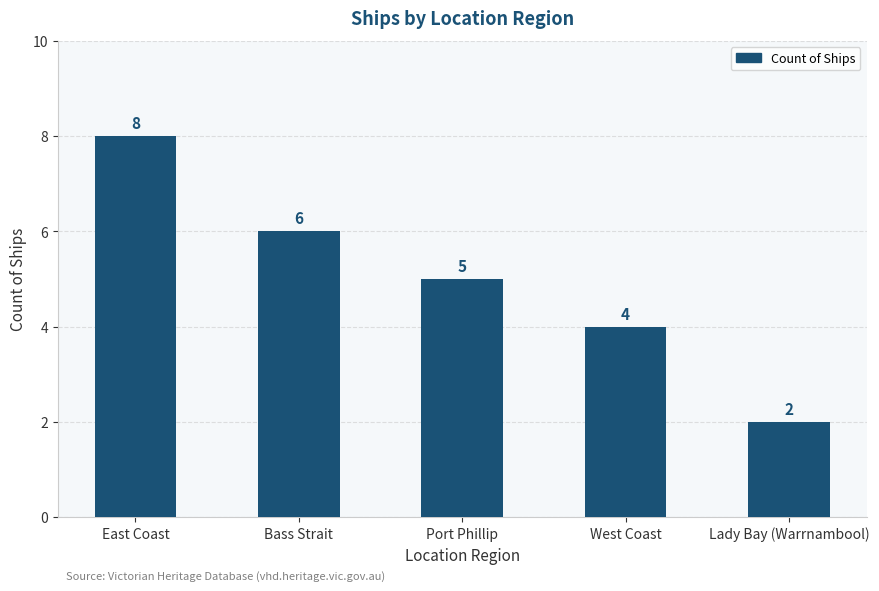

What is the sum of the values at East Coast and Lady Bay (Warrnambool)?

10